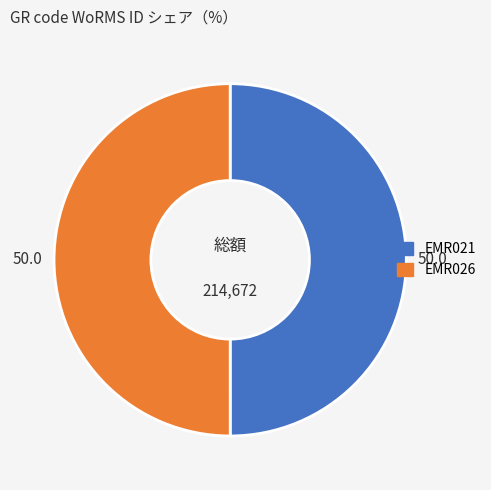

What is the ratio of the value at EMR021 to the value at EMR026?

1.0